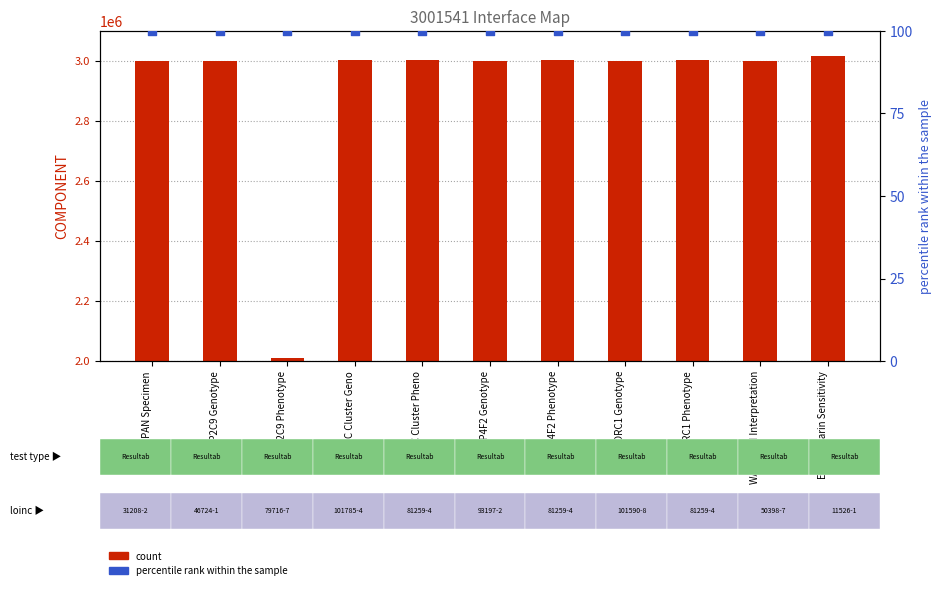

Which series contains the lowest Y value?

percentile rank within the sample